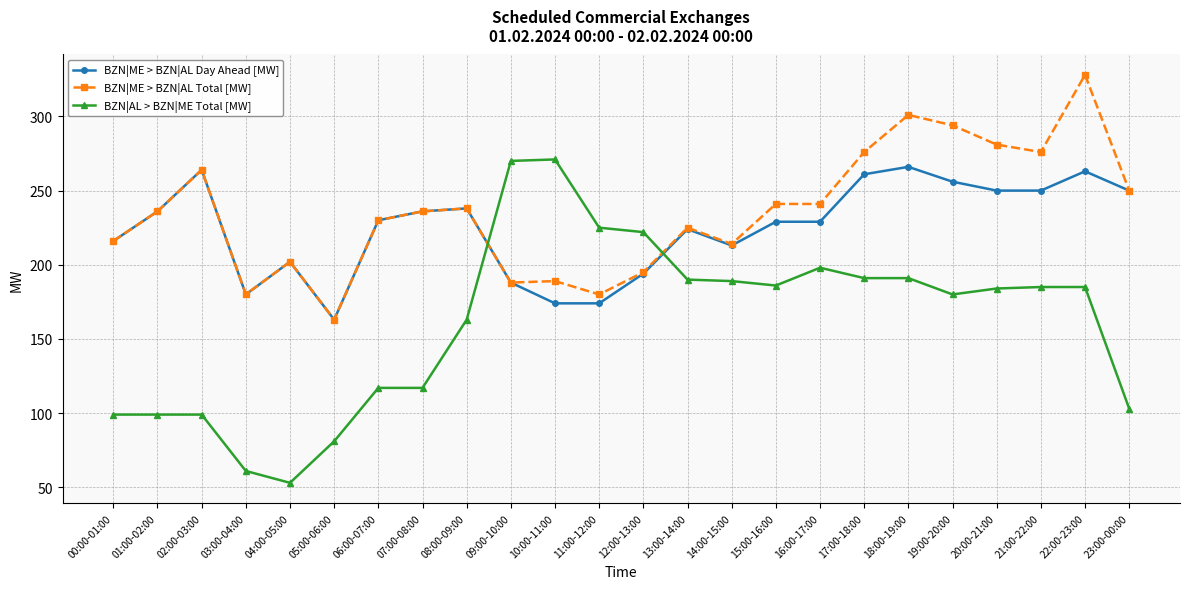

True or false: BZN|ME > BZN|AL Total [MW] and BZN|AL > BZN|ME Total [MW] cross at least once.

True